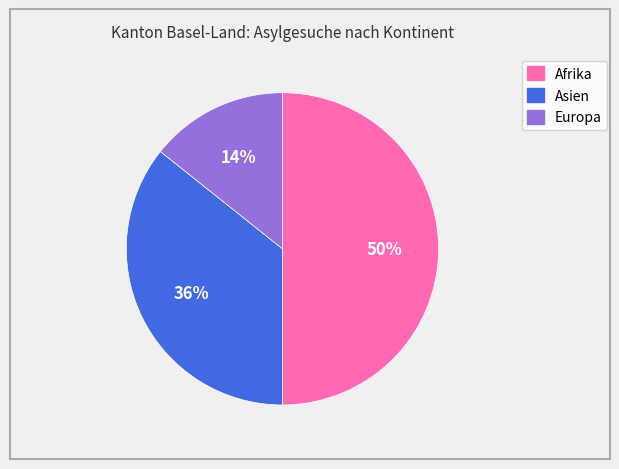

The Europa slice represents 27% of the pie. True or false?

False